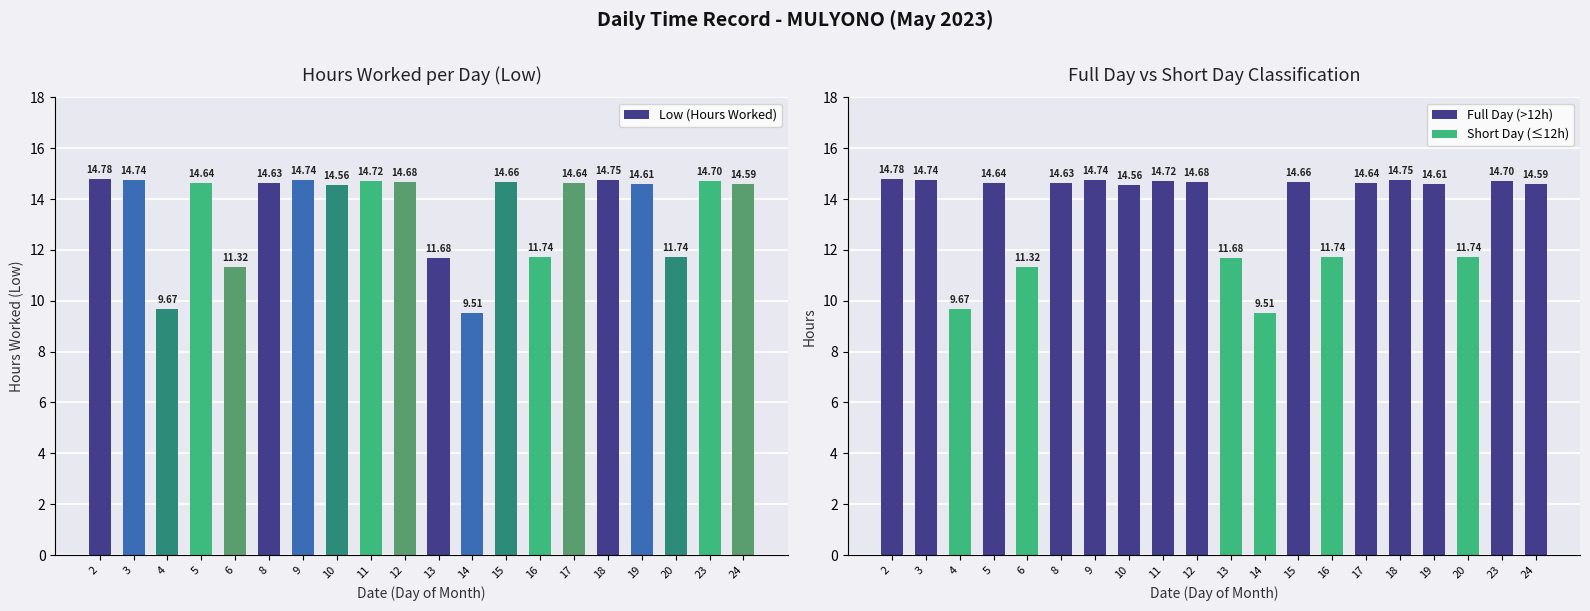

At which category is the sum across all series the highest?

2